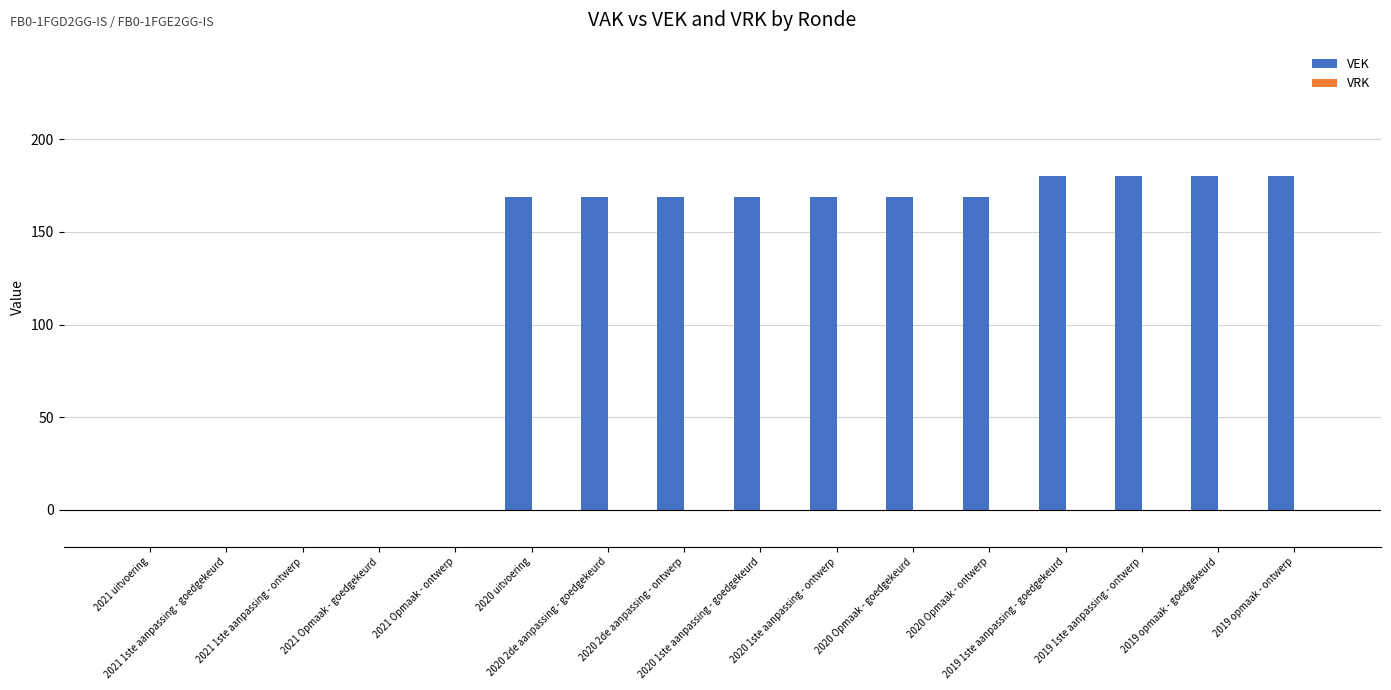

What is the sum of all values?

1903